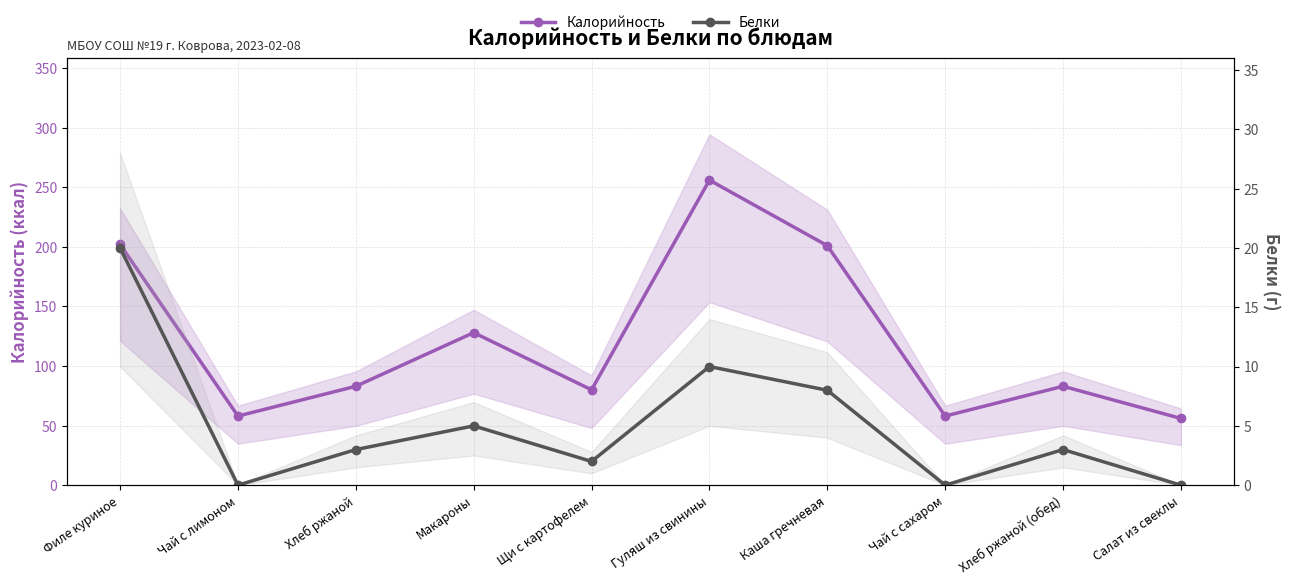

True or false: Белки and Калорийность intersect in this chart.

False